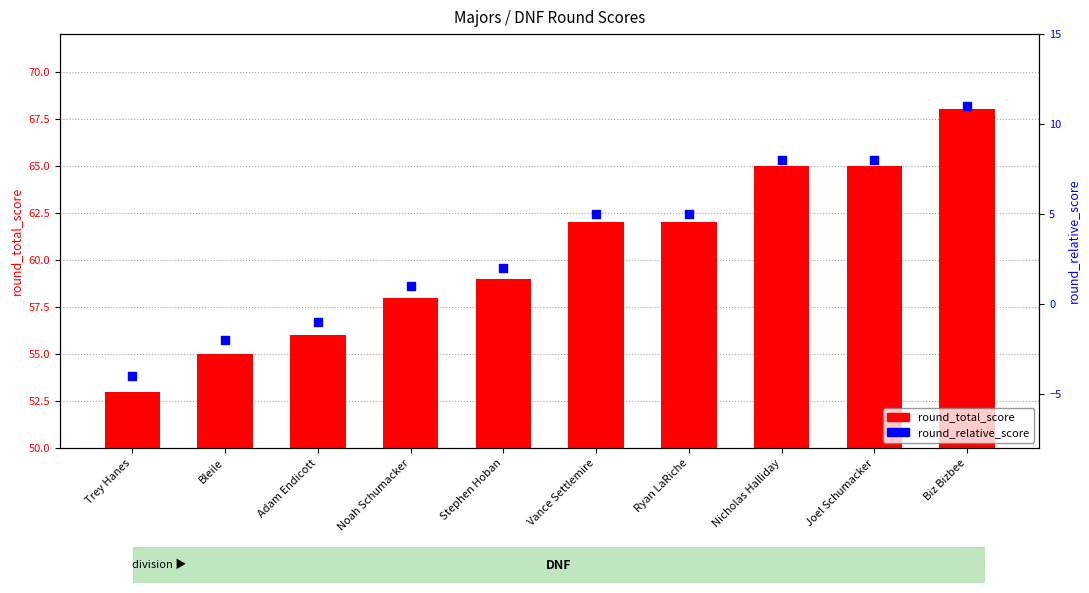

Which series reaches the minimum Y coordinate?

round_relative_score